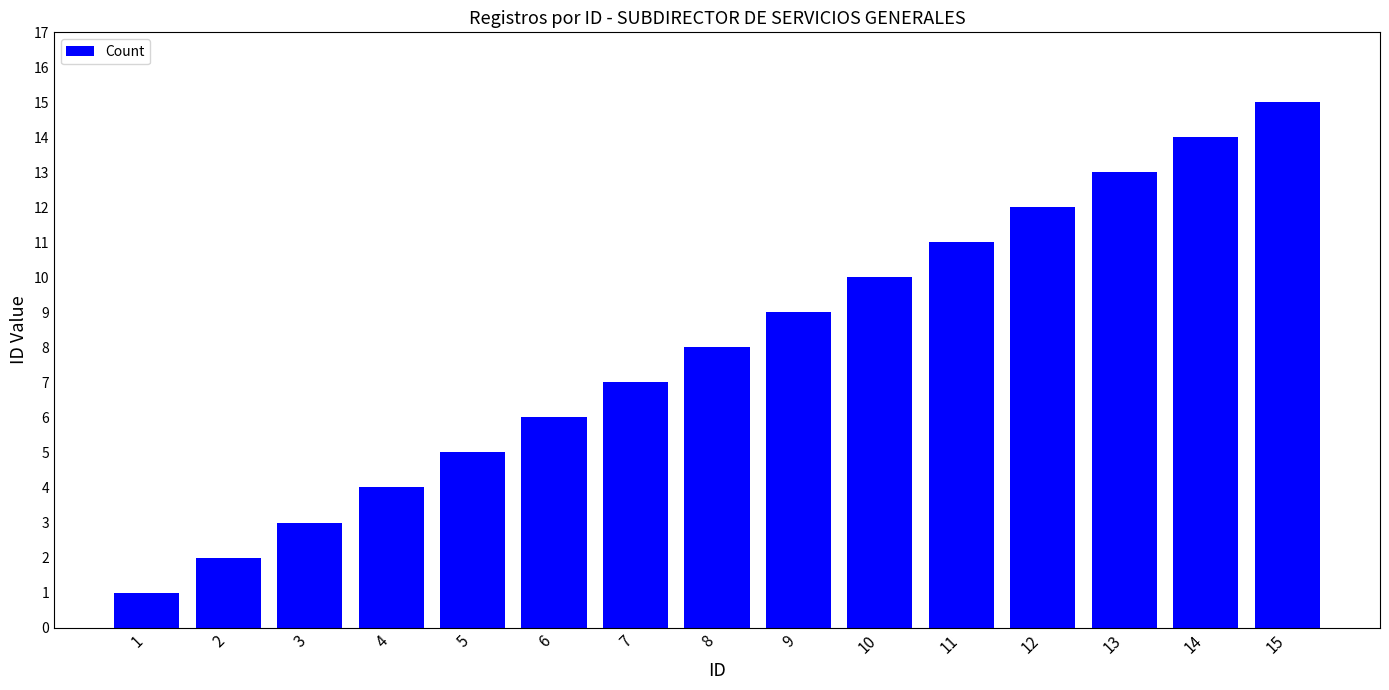

Which has a higher value, 12 or 10?

12